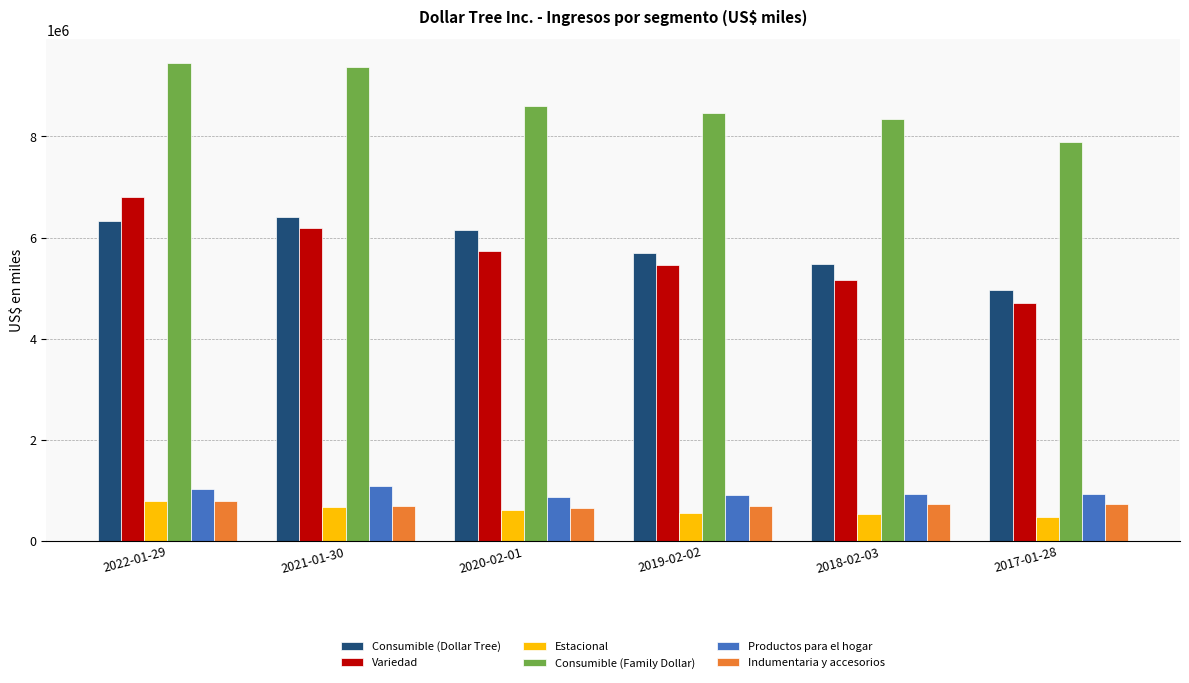

What is the value of the Consumible (Family Dollar) bar at the 3rd from the left?

8604700